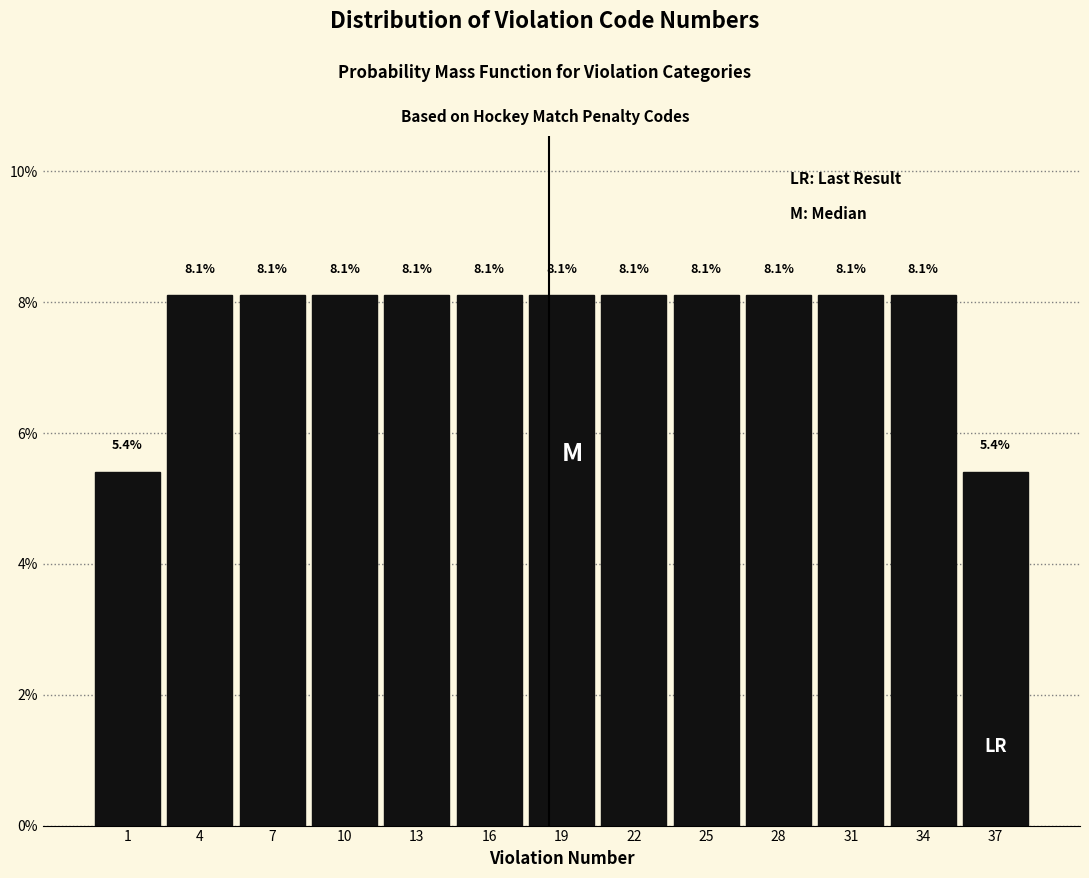

Reading right to left, transcribe all the data shown in this chart.

5.4	8.1	8.1	8.1	8.1	8.1	8.1	8.1	8.1	8.1	8.1	8.1	5.4